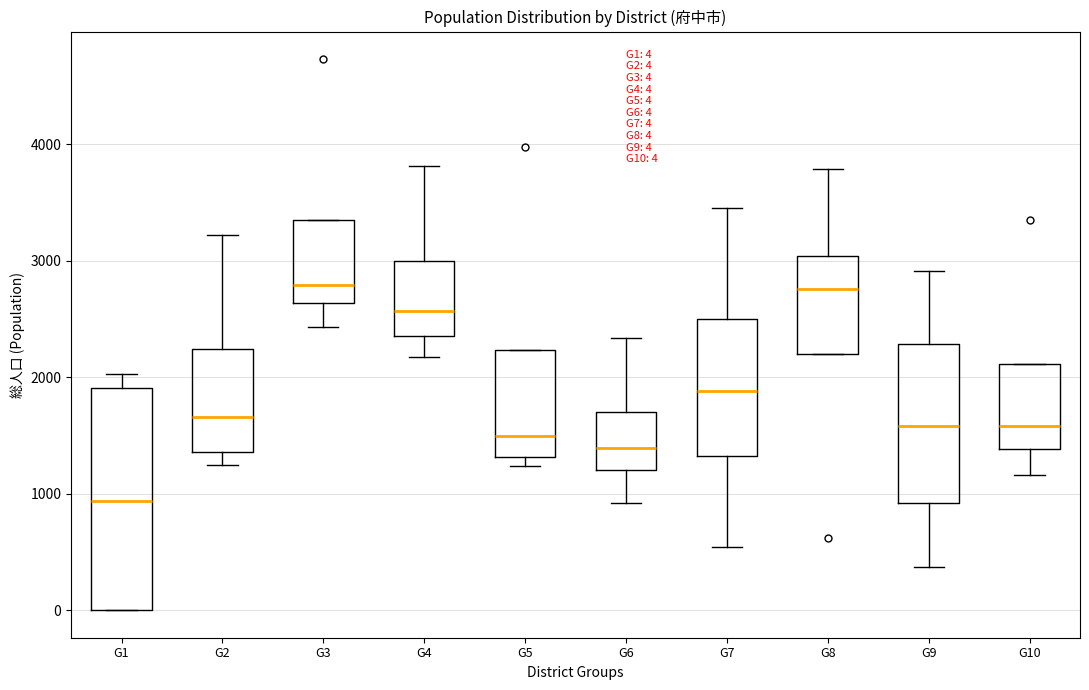

Which box has the lowest median line?

G1